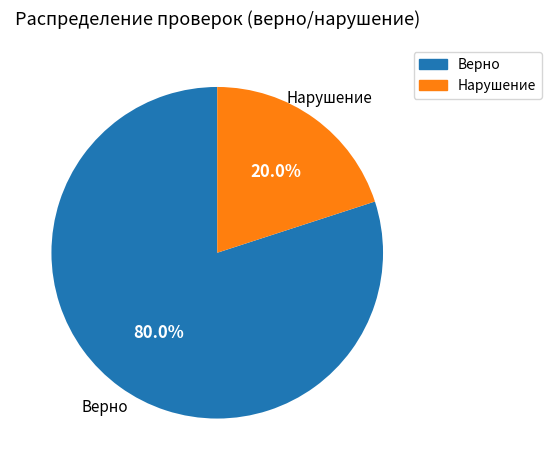

How many slices are in this pie chart?

2